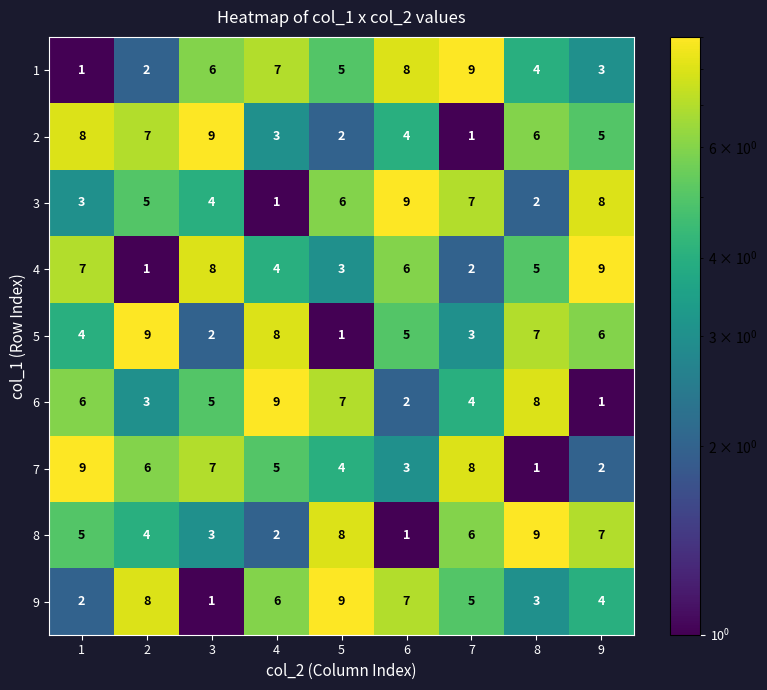

List the labels in order of 3 value, smallest first.

4, 8, 1, 3, 2, 5, 7, 9, 6